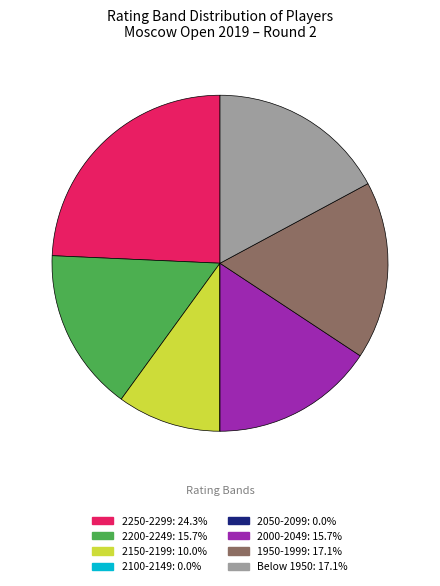

Is there any slice that represents more than half of the pie?

No